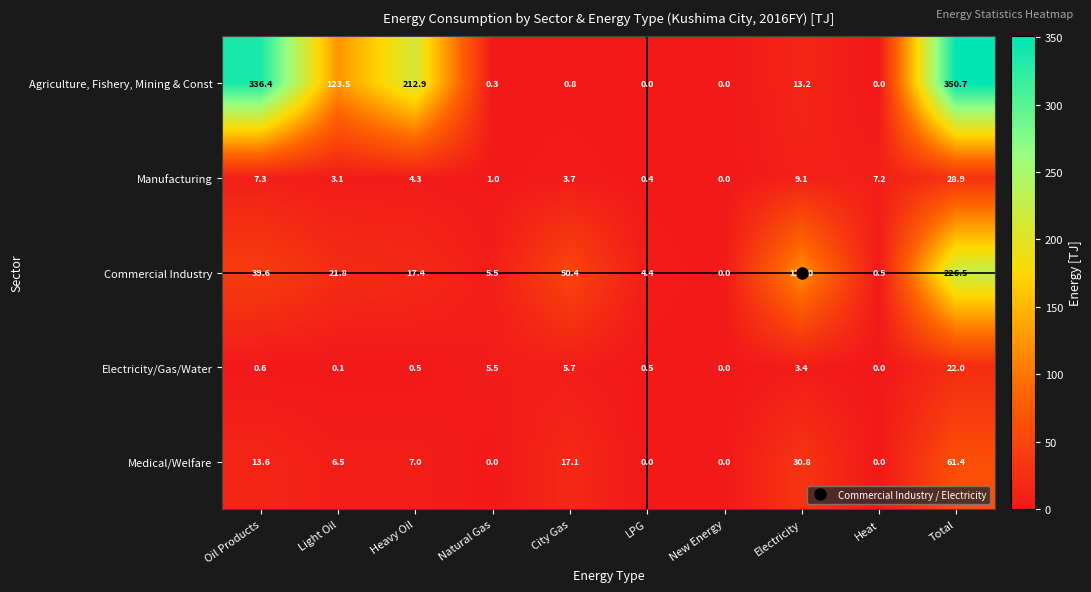

What is the highest value of the Electricity/Gas/Water series?

22.0